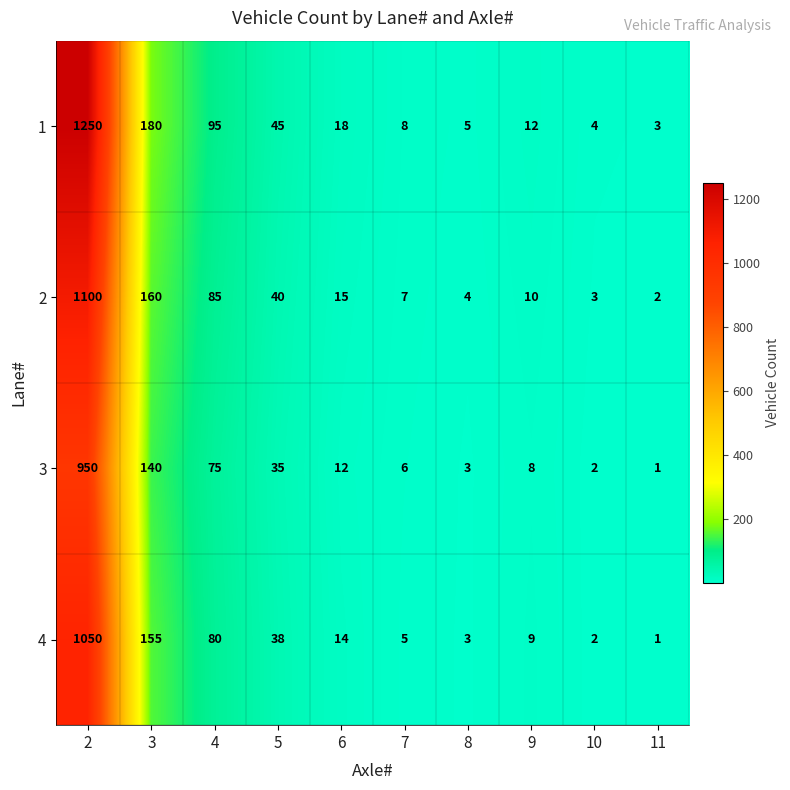

At which category is the sum across all series the highest?

2